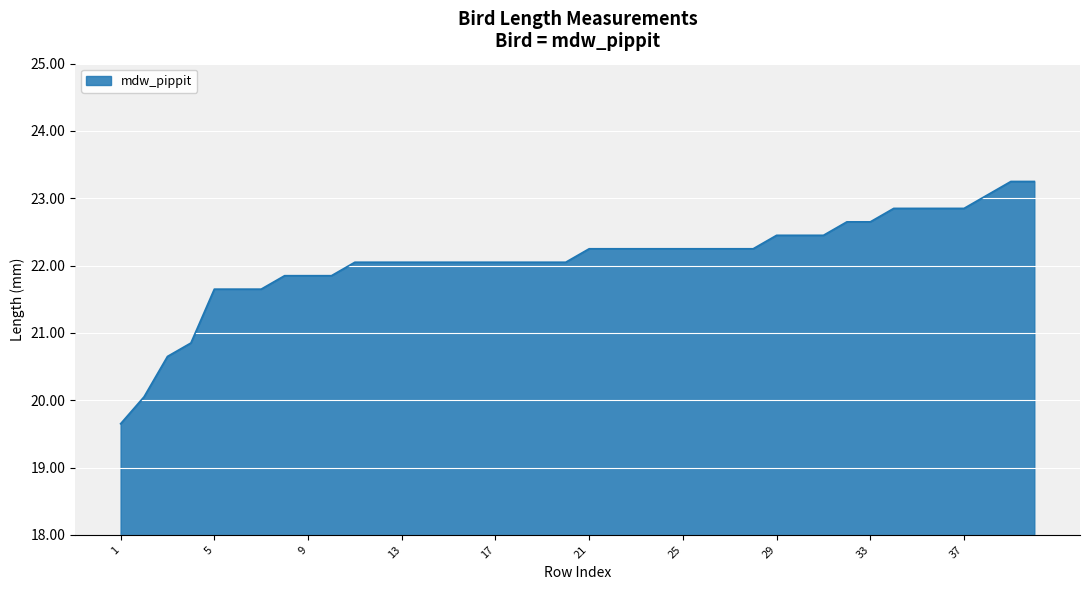

Does the chart have visible grid lines?

Yes